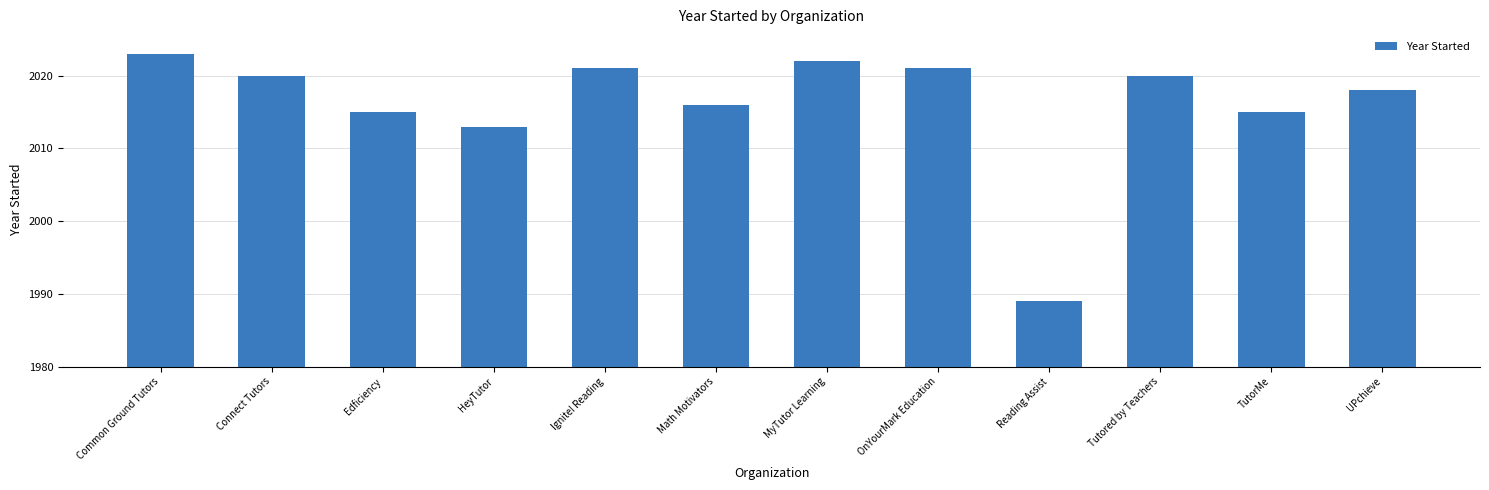

Where does the data first go above 2020?

Common Ground Tutors